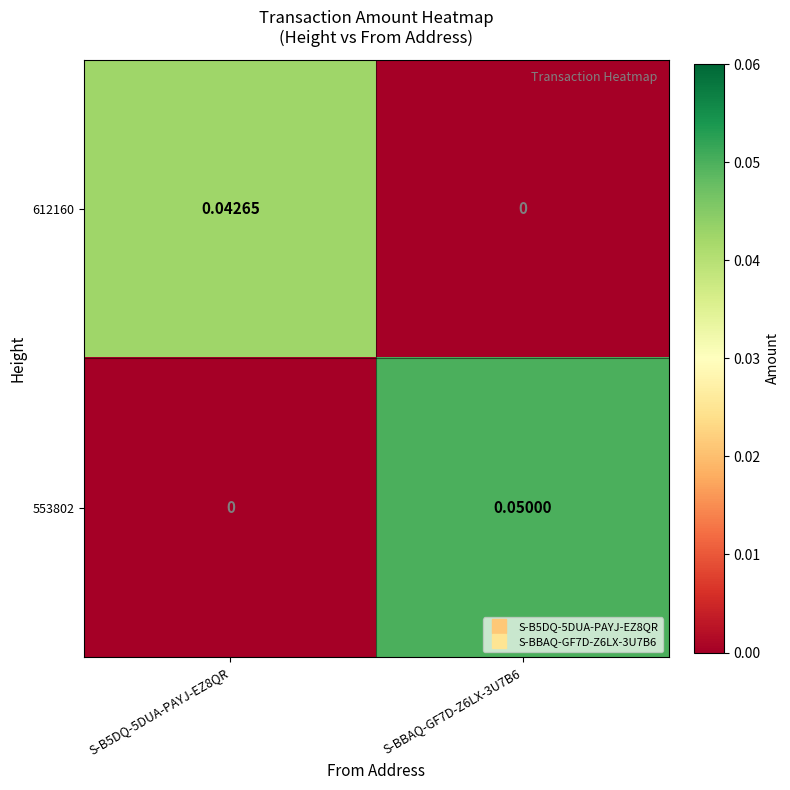

Is the value of 612160 at S-BBAQ-GF7D-Z6LX-3U7B6 greater than the value of 553802 at S-BBAQ-GF7D-Z6LX-3U7B6?

No